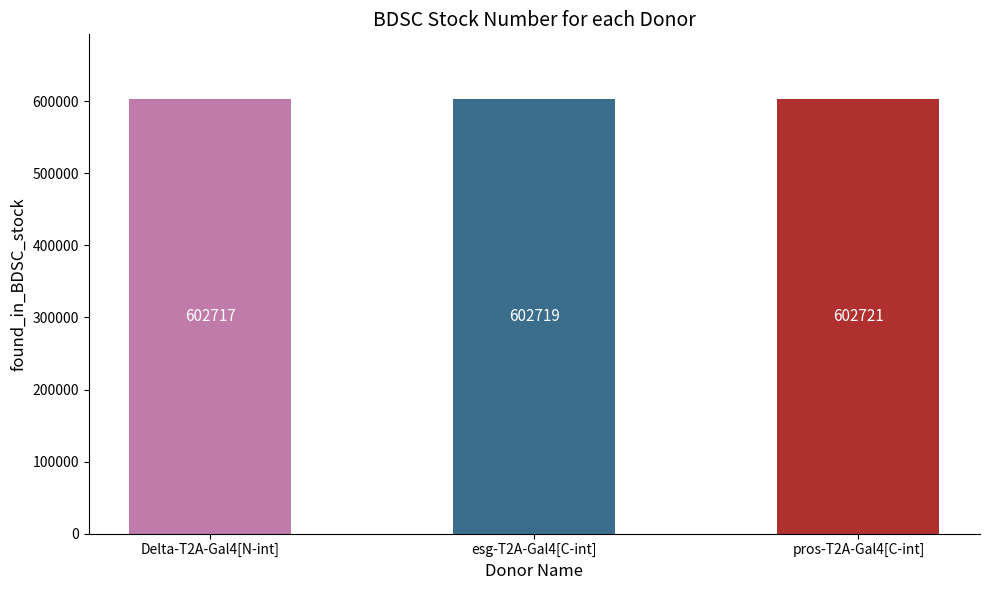

What is the label of the 2nd bar from the left?

esg-T2A-Gal4[C-int]